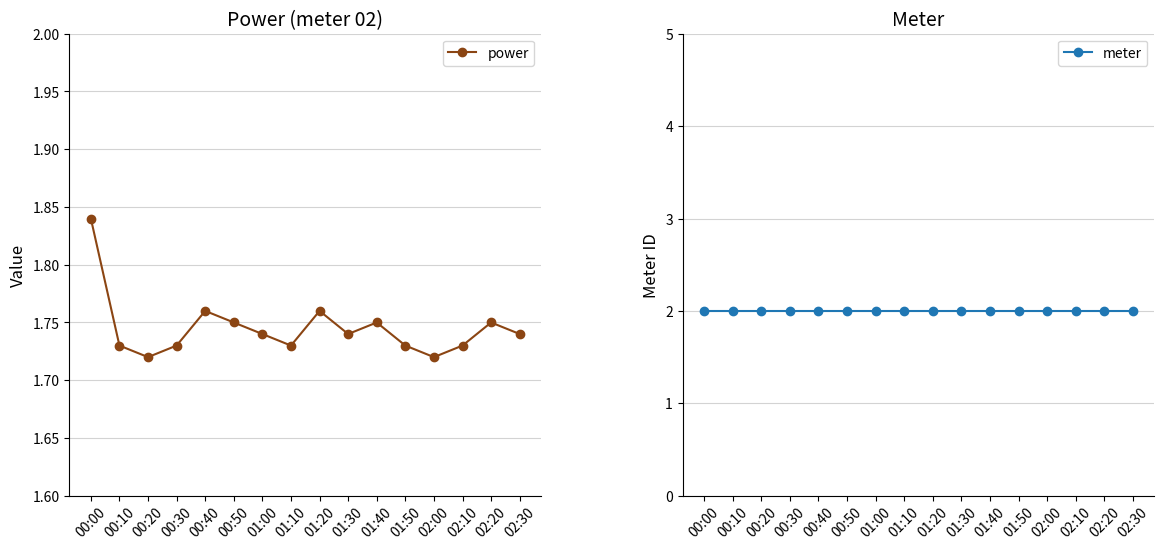

What is the label of the 11th point from the right?

00:50